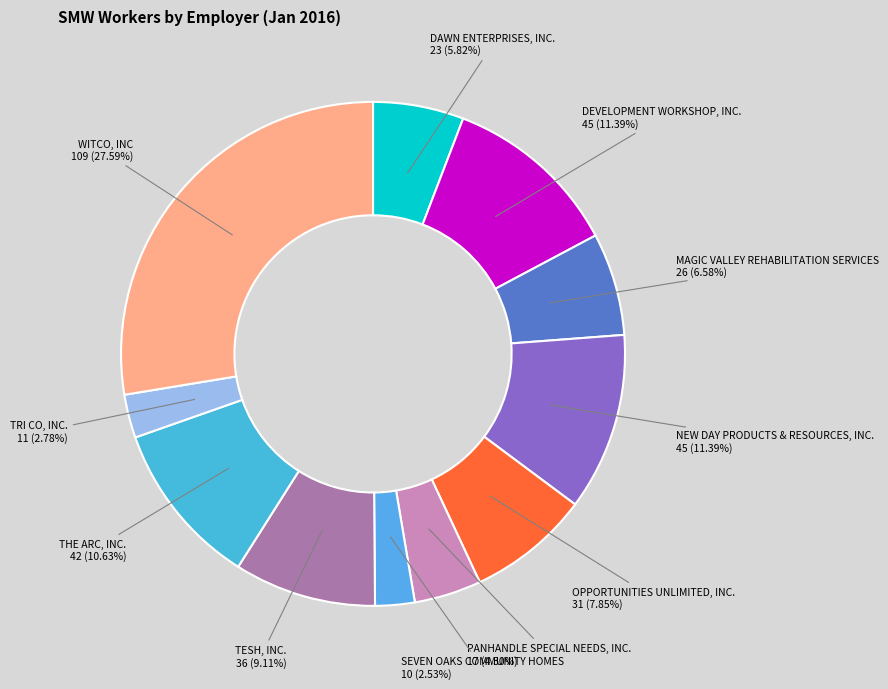

Count the number of slices in the pie.

11